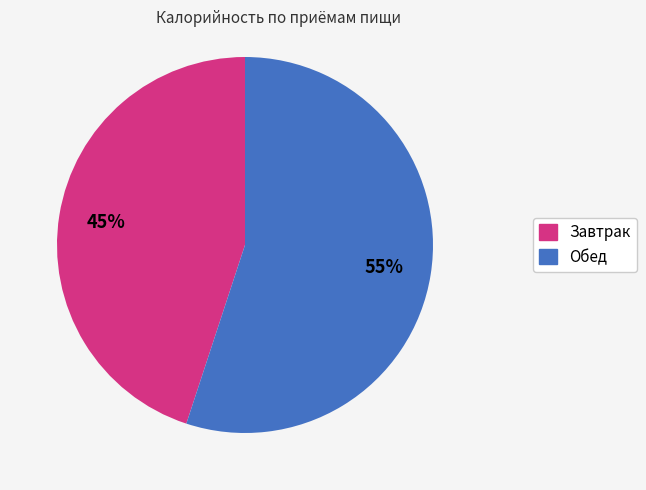

Is there any slice that represents more than half of the pie?

Yes